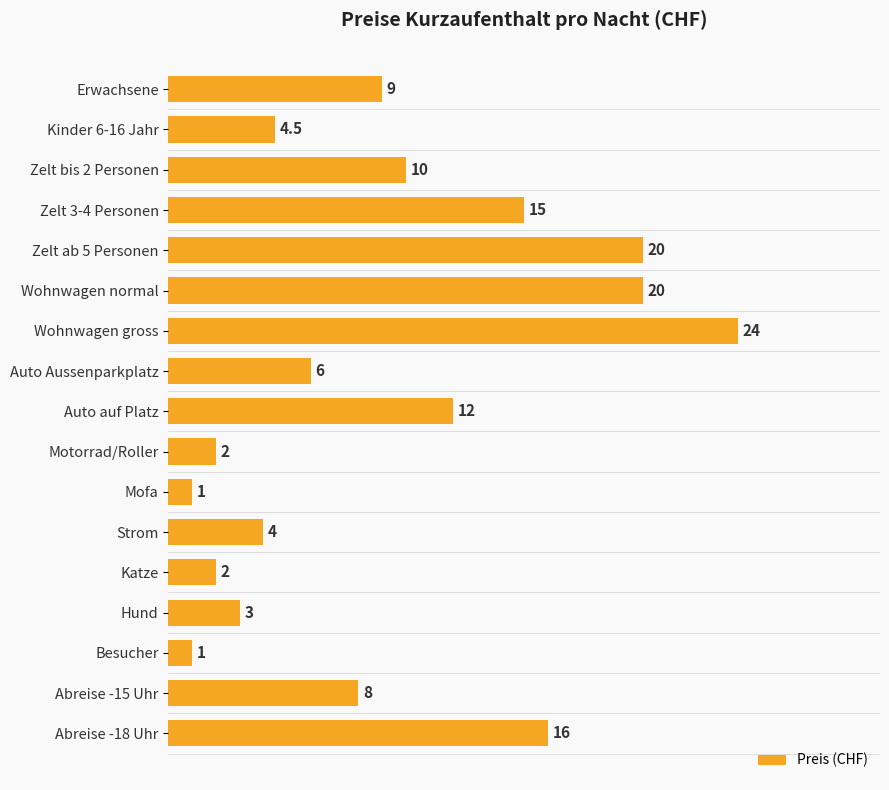

What is the minimum value shown in the chart?

1.0